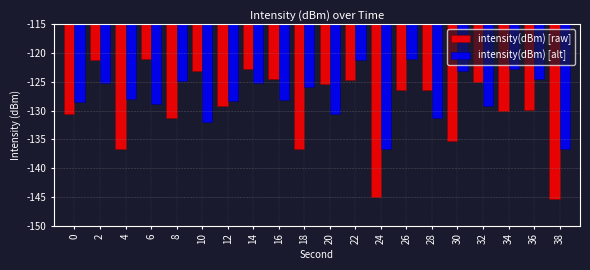

Rank the series at 36 from highest to lowest value.

intensity(dBm) [alt], intensity(dBm) [raw]